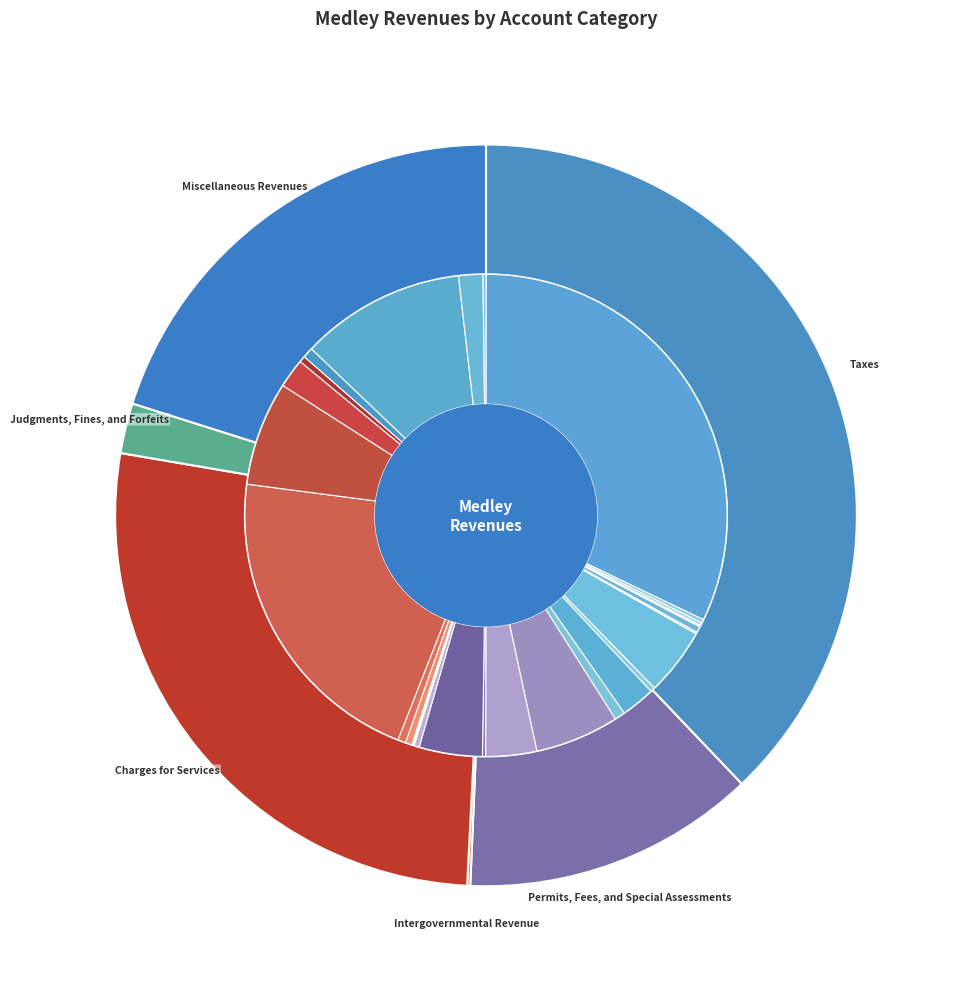

How many segments does this pie chart have?

6